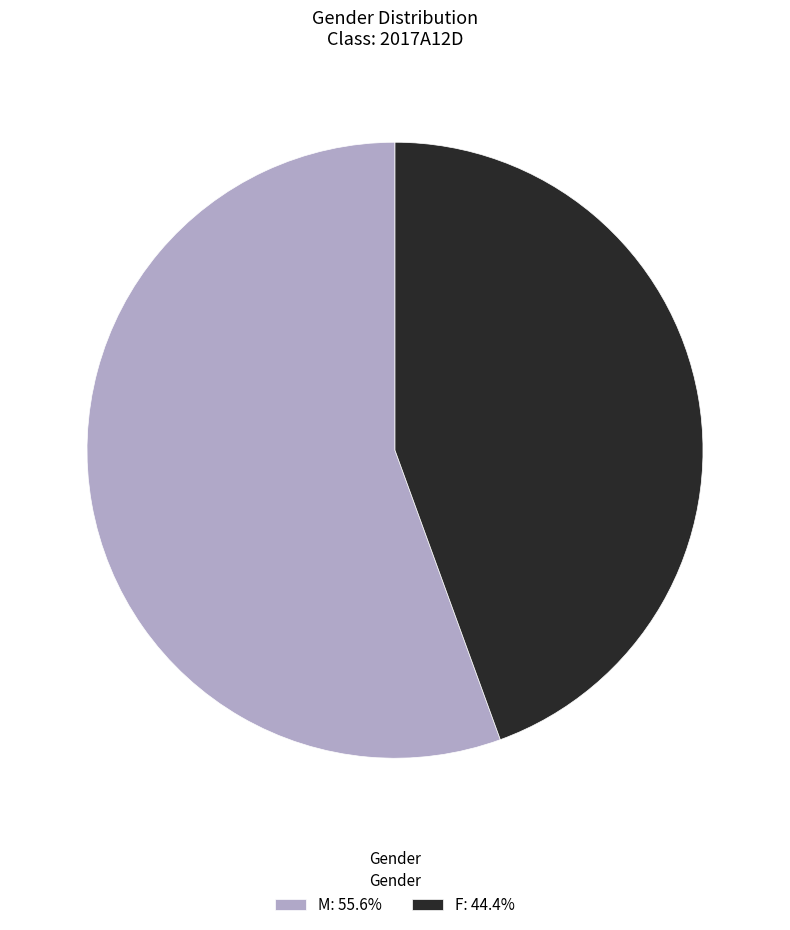

What is the ratio of the value at F: 44.4% to the value at M: 55.6%?

0.8